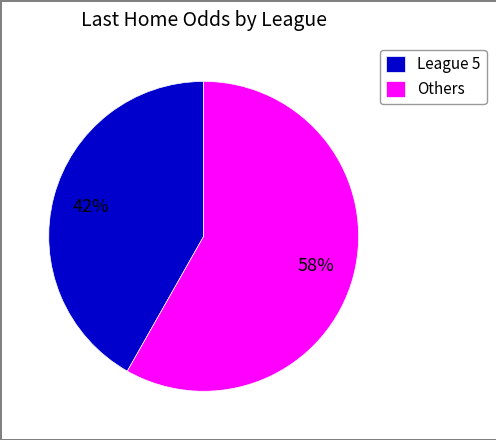

Which has a higher value, Others or League 5?

Others